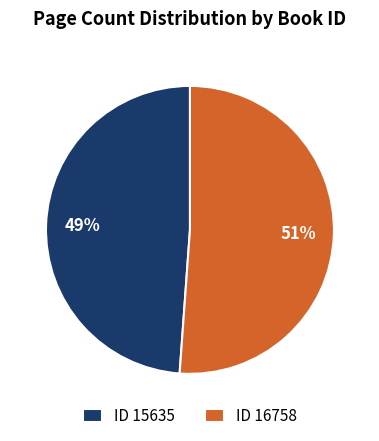

To the nearest percent, what portion does ID 15635 represent?

49%